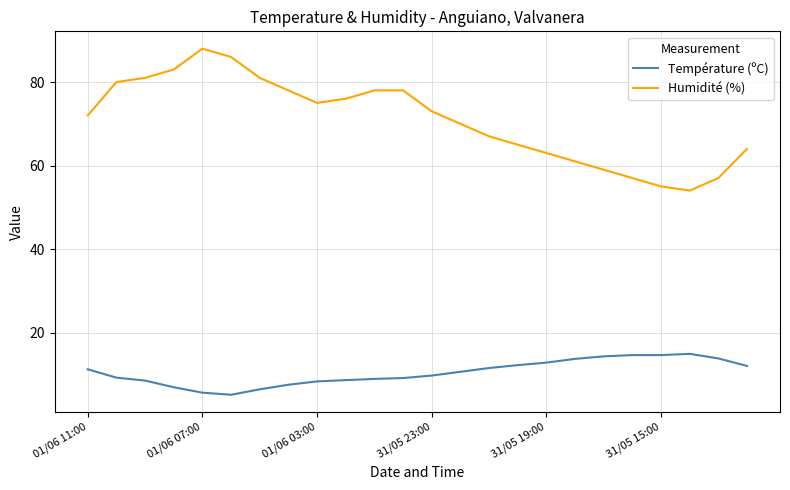

Which series has the largest total across all categories?

Humidité (%)